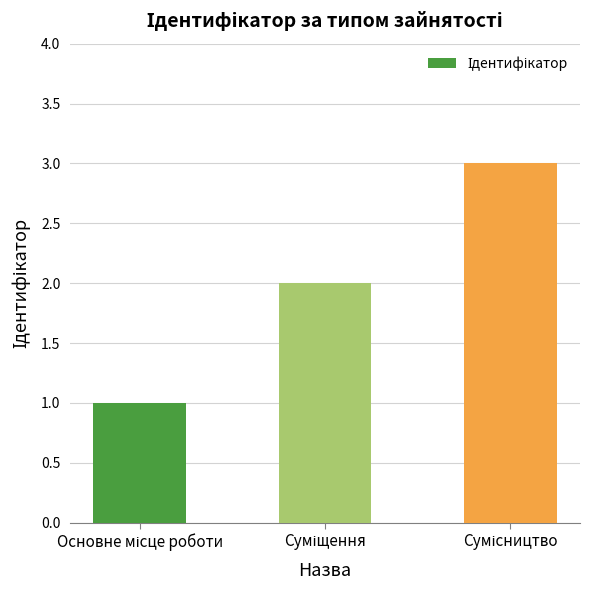

What is the greatest value displayed?

3